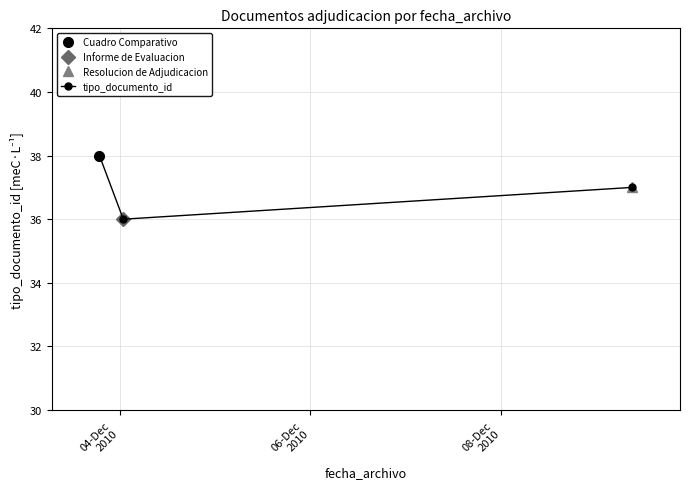

Count the number of categories in the chart.

3